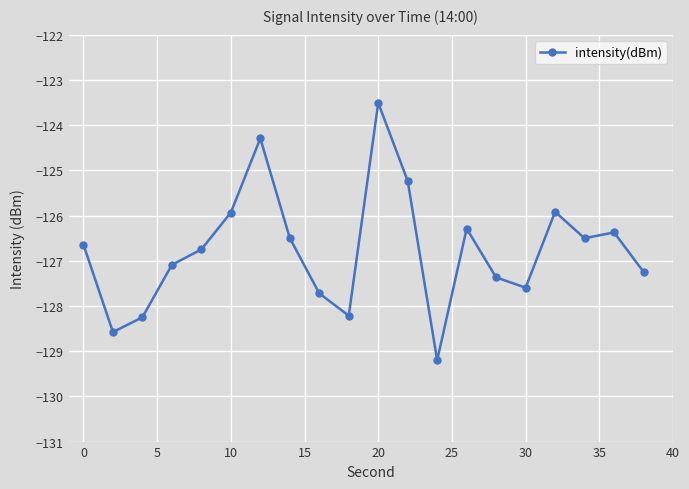

Count the number of categories in the chart.

20